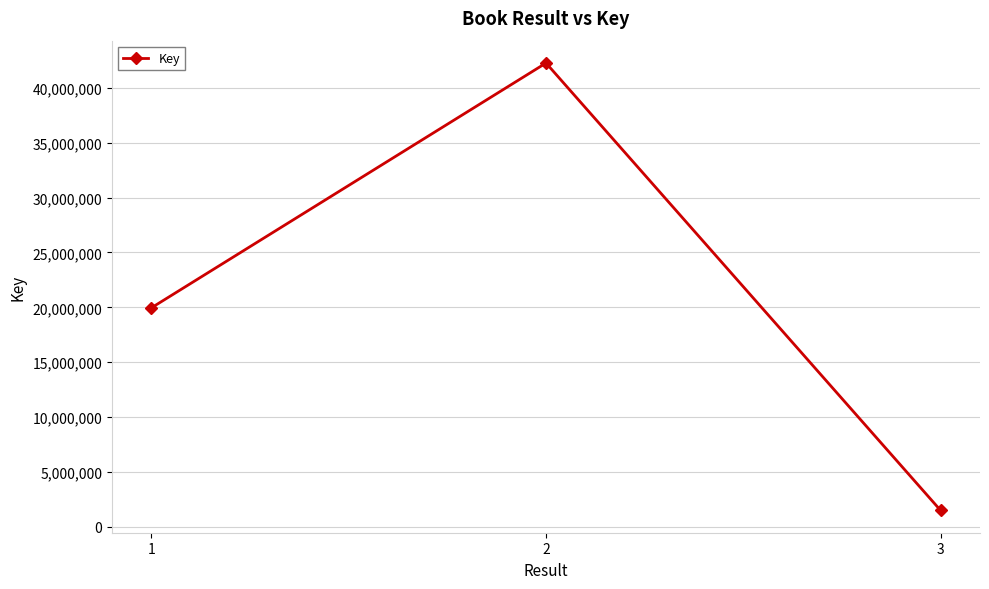

Where is the data nearest to the value 21883022?

1